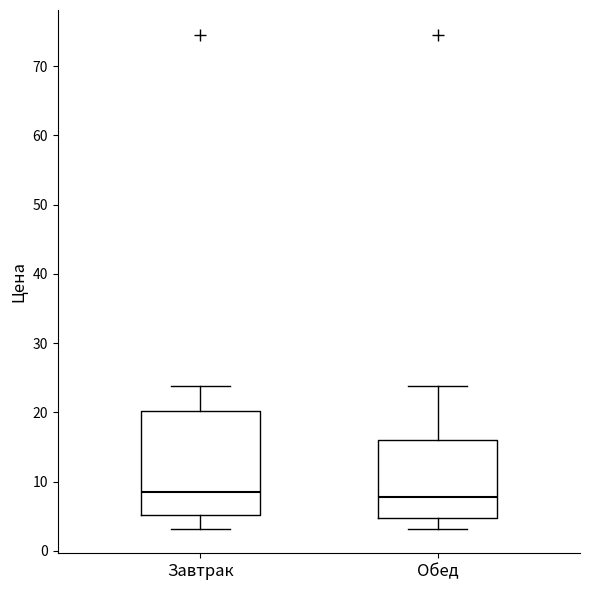

Where does the median line of the box for Обед sit on the y-axis? The values are not printed on the chart, so give them approximately, as read against the axis.

8